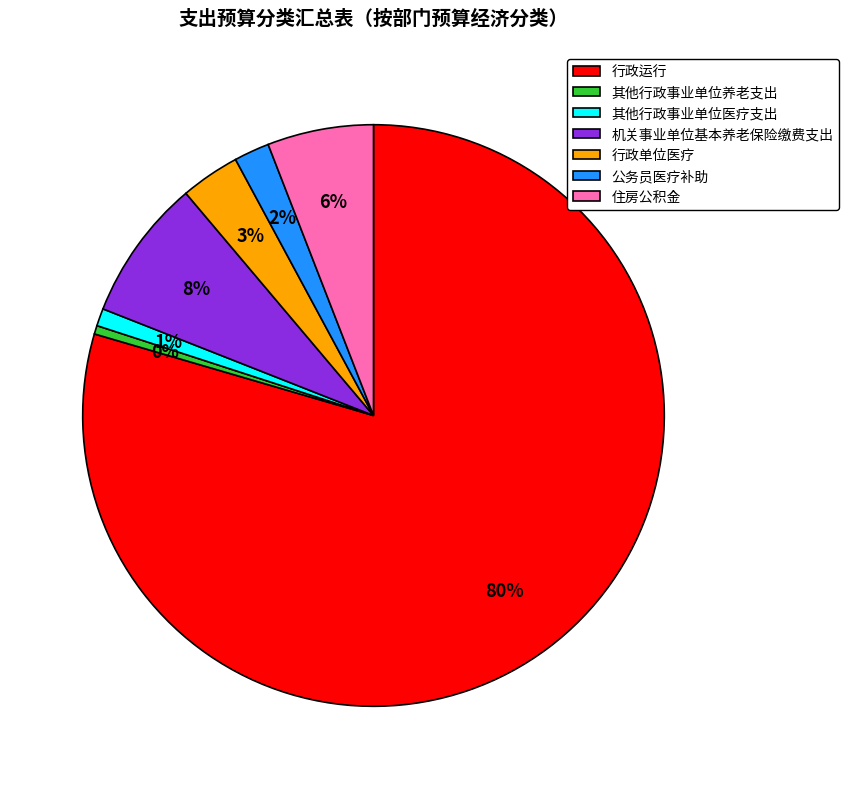

Do 公务员医疗补助 and 其他行政事业单位养老支出 together represent more than half of the pie?

No